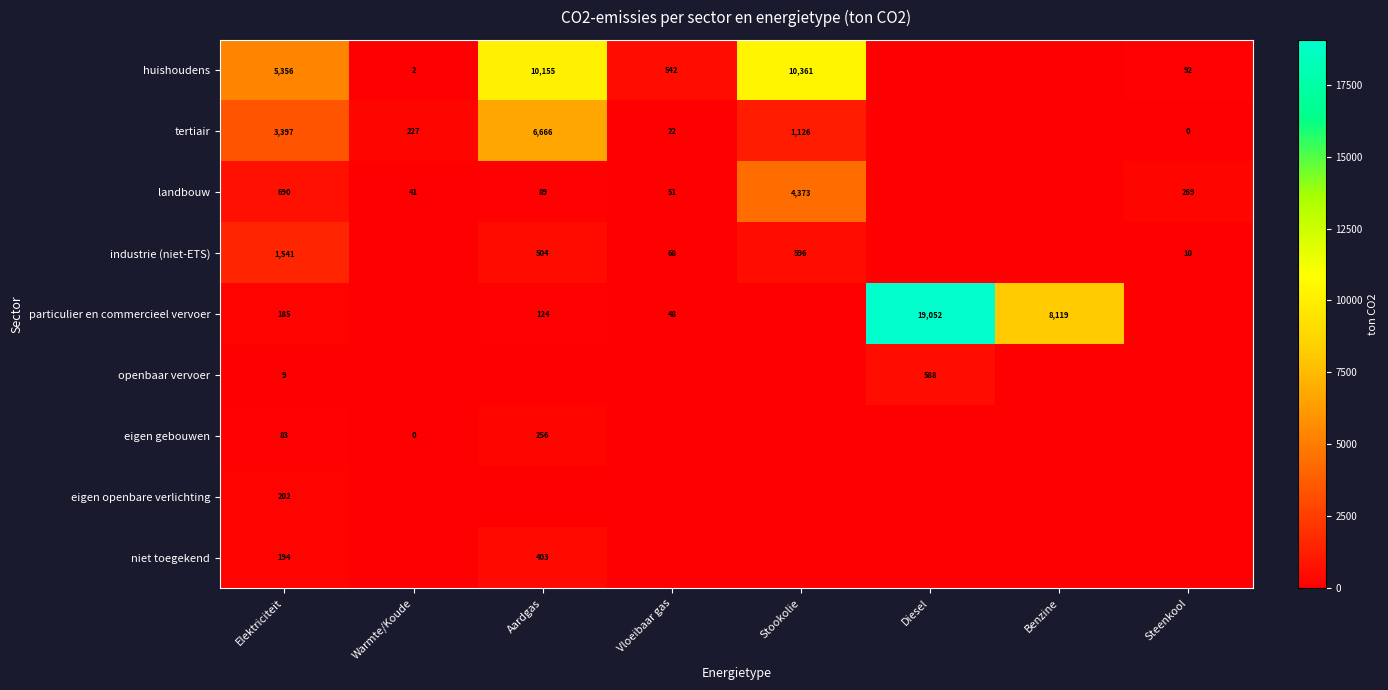

Is it true that huishoudens equals 37 at Steenkool?

False